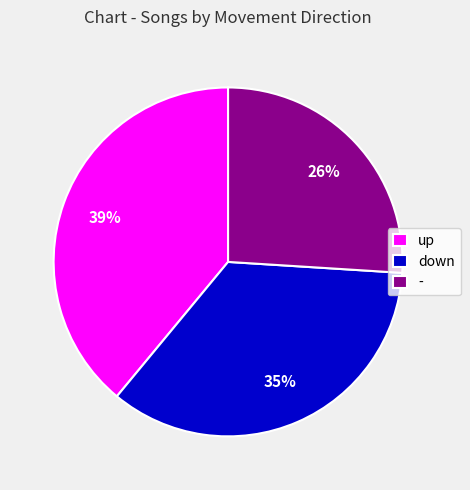

What is the smallest slice in the pie chart?

-